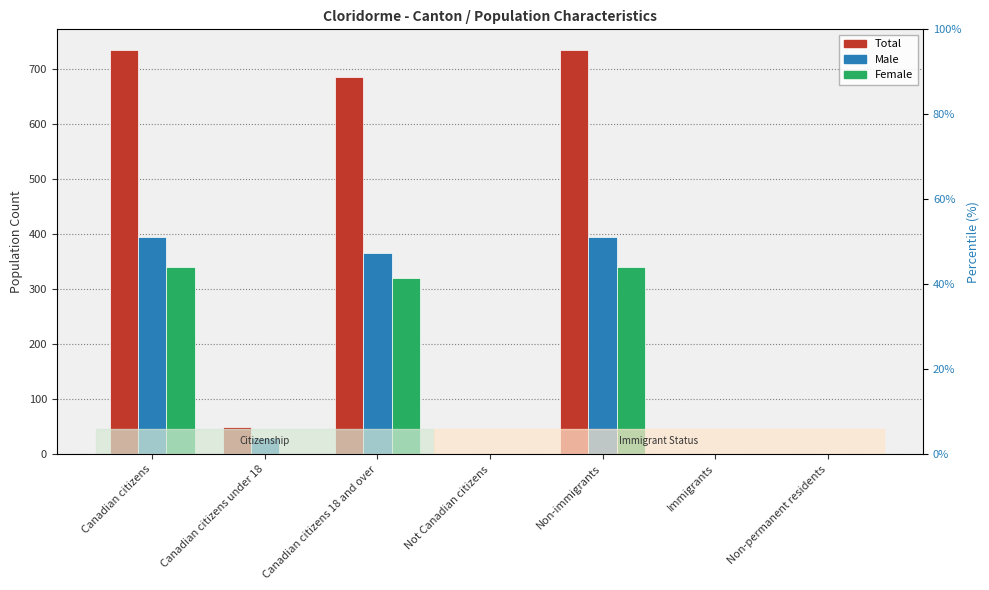

Reading left to right, extract all data points from this chart.

Total: 735	50	685	0	735	0	0
Male: 395	30	365	0	395	0	0
Female: 340	0	320	0	340	0	0